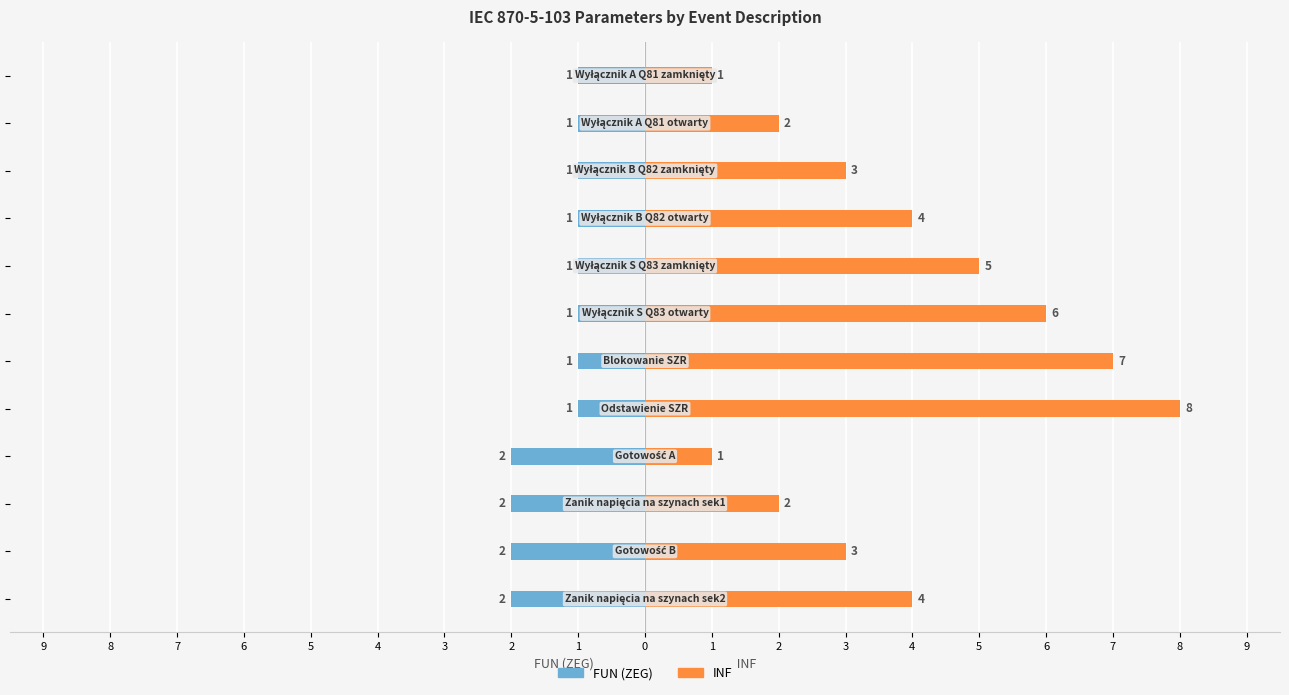

What is the label of the 5th bar from the right?

2